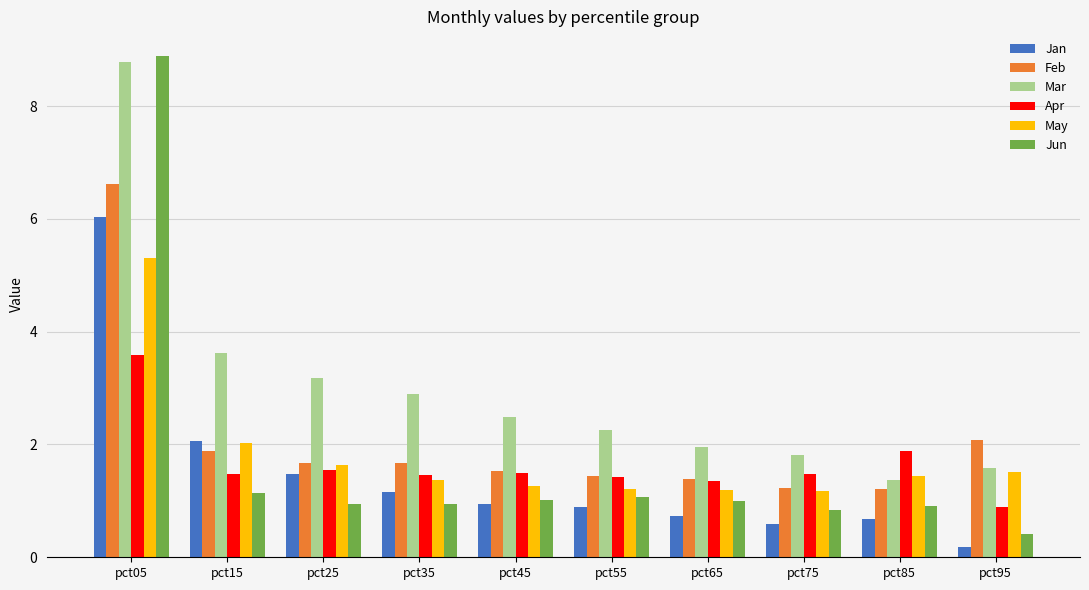

What is the sum of the Jan values at pct05 and pct75?

6.6